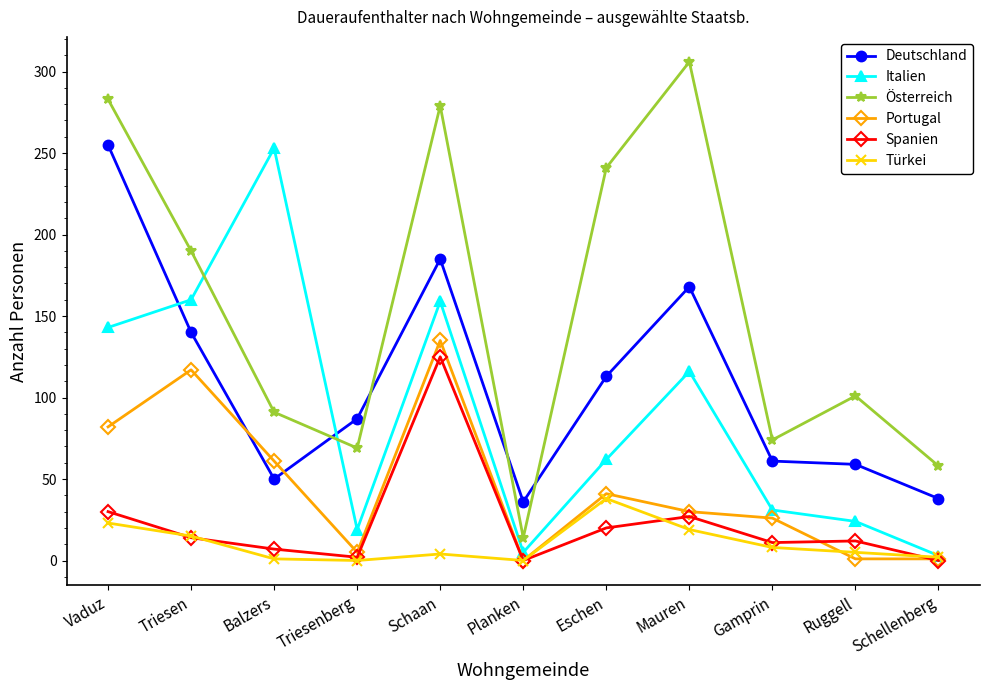

The value of Spanien at Triesenberg is 2. True or false?

True